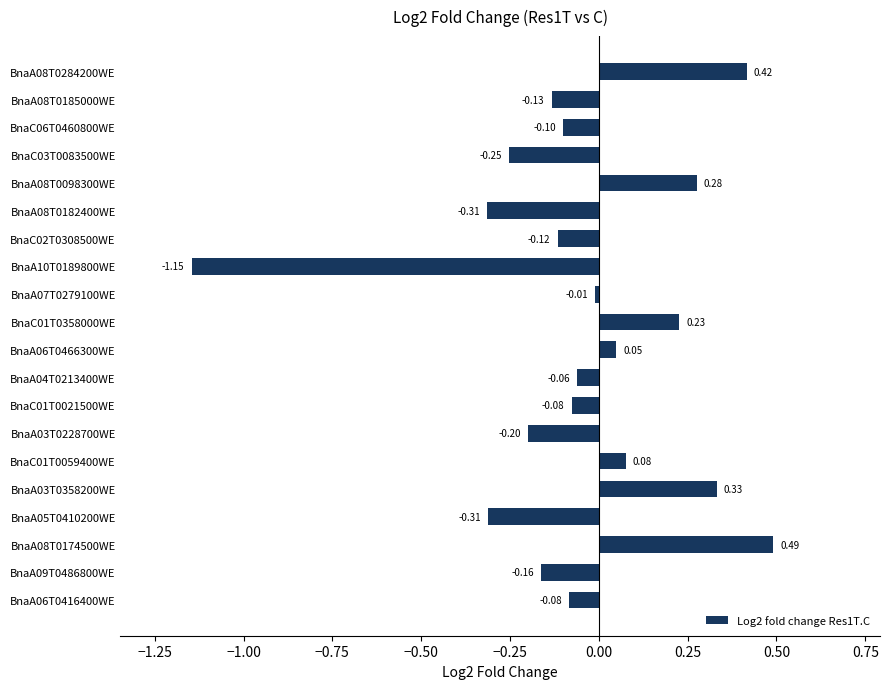

Are the bars grouped side by side (vs. stacked)?

No